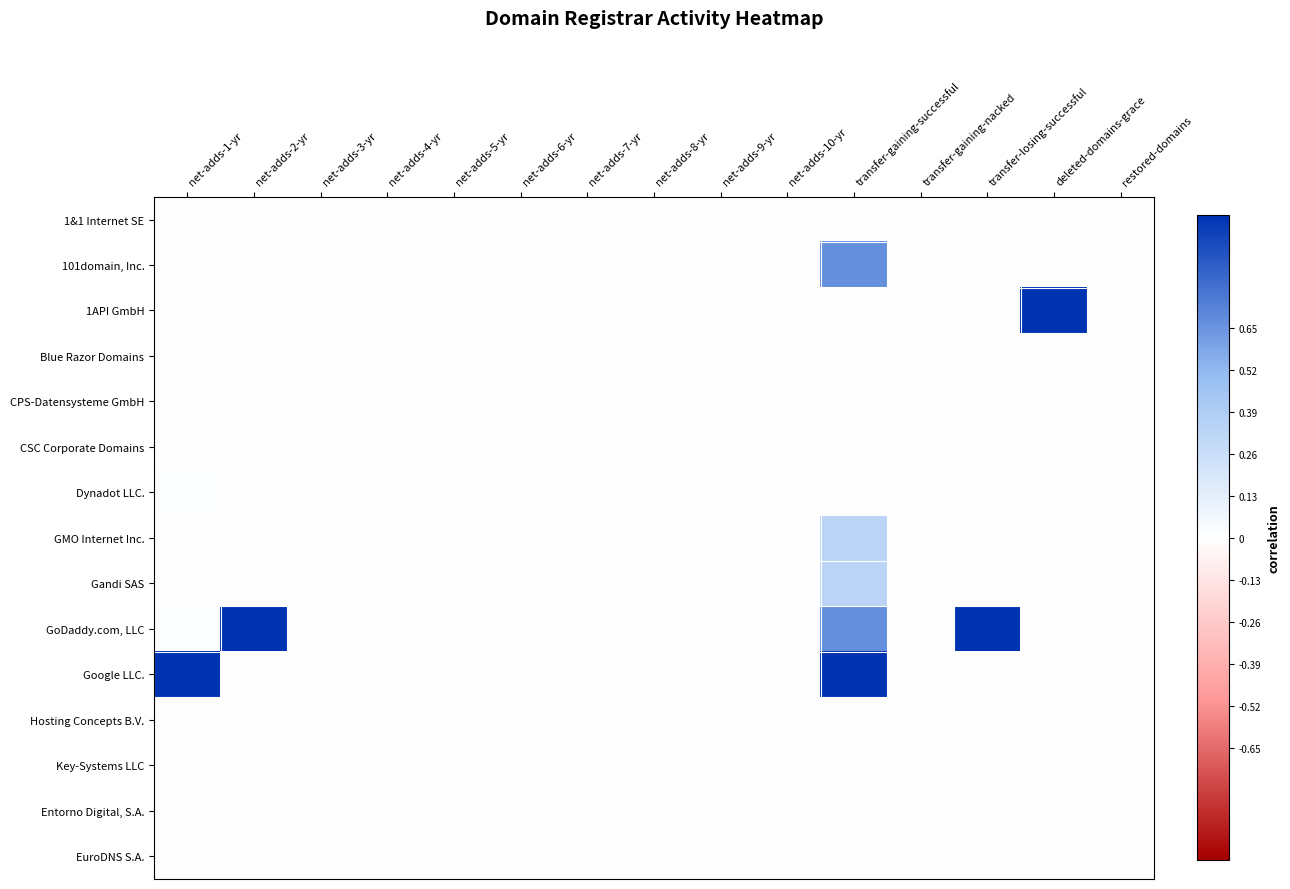

List the series in order of their peak value, highest first.

1API GmbH, GoDaddy.com, LLC, Google LLC., 101domain, Inc., GMO Internet Inc., Gandi SAS, Dynadot LLC., Hosting Concepts B.V., Key-Systems LLC, CPS-Datensysteme GmbH, 1&1 Internet SE, Blue Razor Domains, CSC Corporate Domains, Entorno Digital, S.A., EuroDNS S.A.